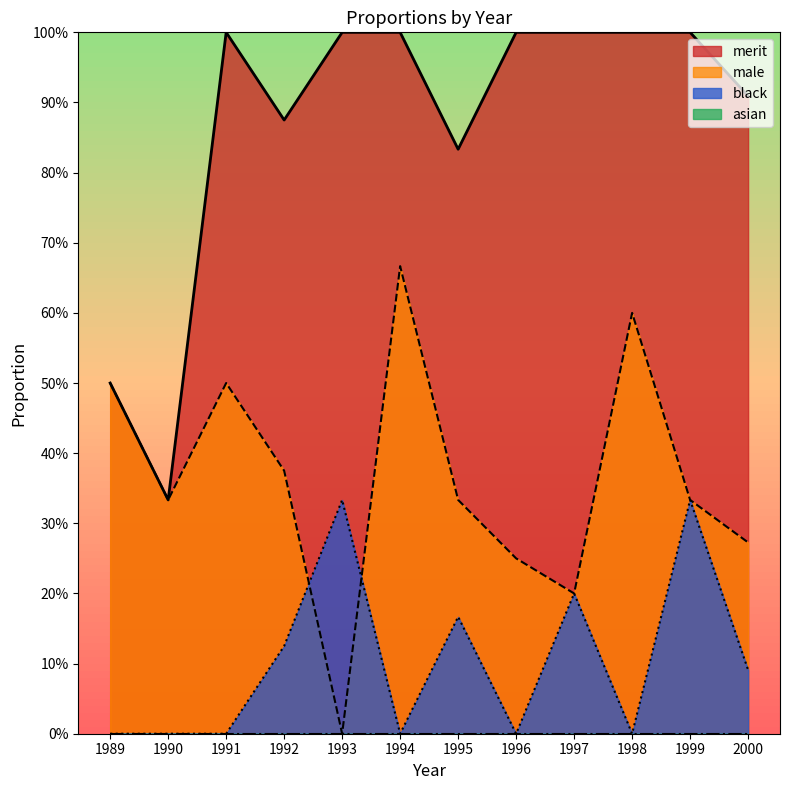

Where is the first local maximum for asian?

1991